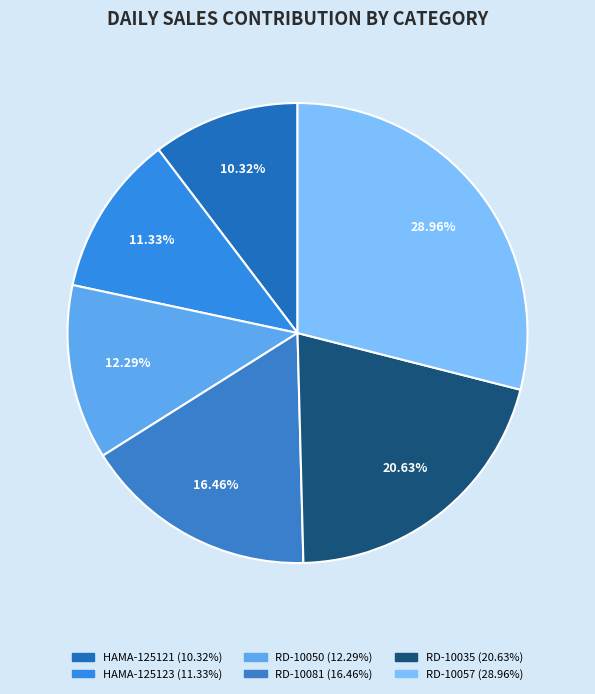

Which category has the smallest portion of the pie?

HAMA-125121